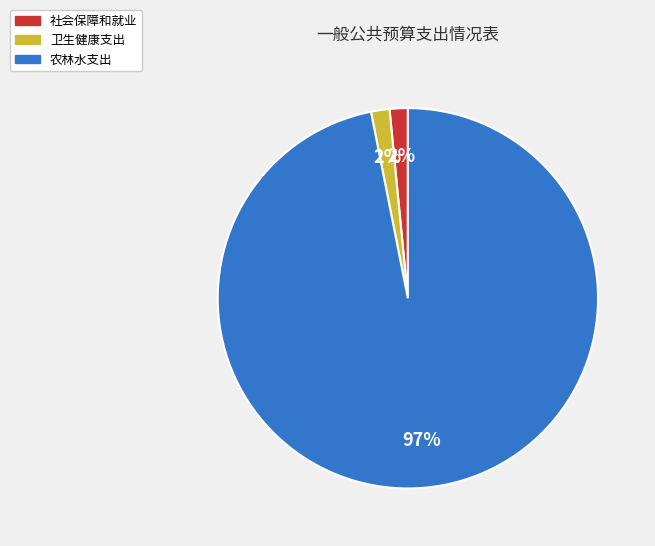

How many segments does this pie chart have?

3